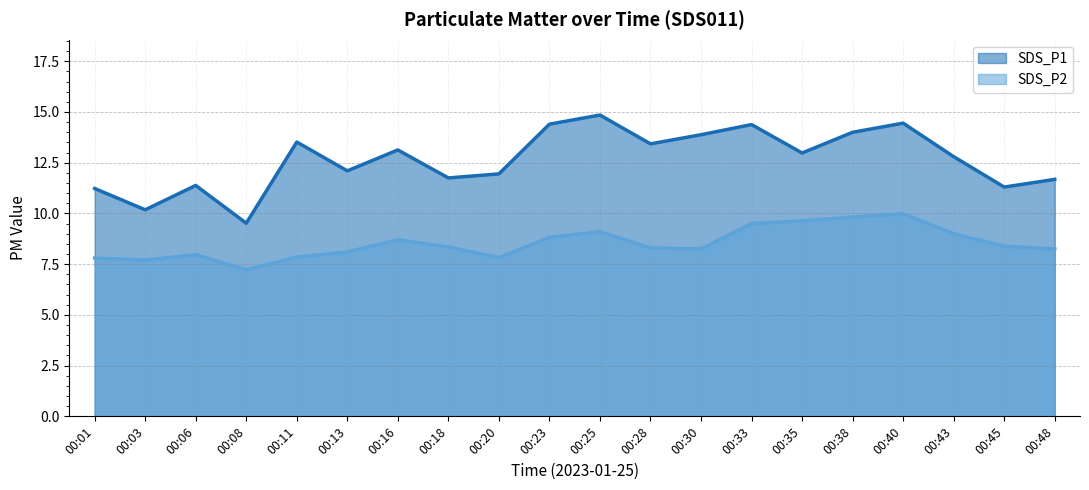

True or false: SDS_P2 and SDS_P1 cross at least once.

False